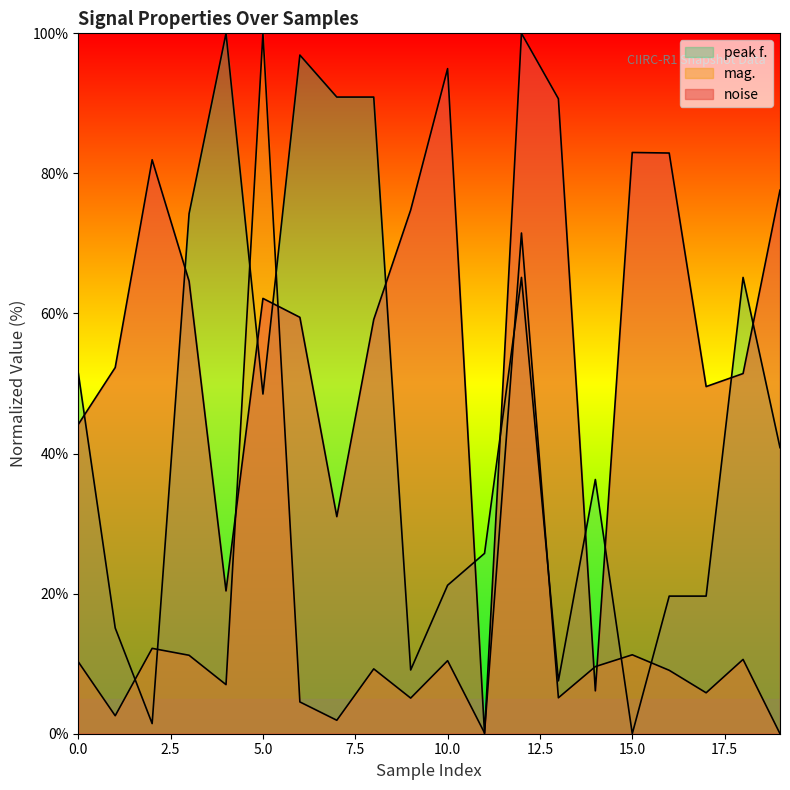

True or false: peak f. has more than 2 points higher than both neighbors.

True